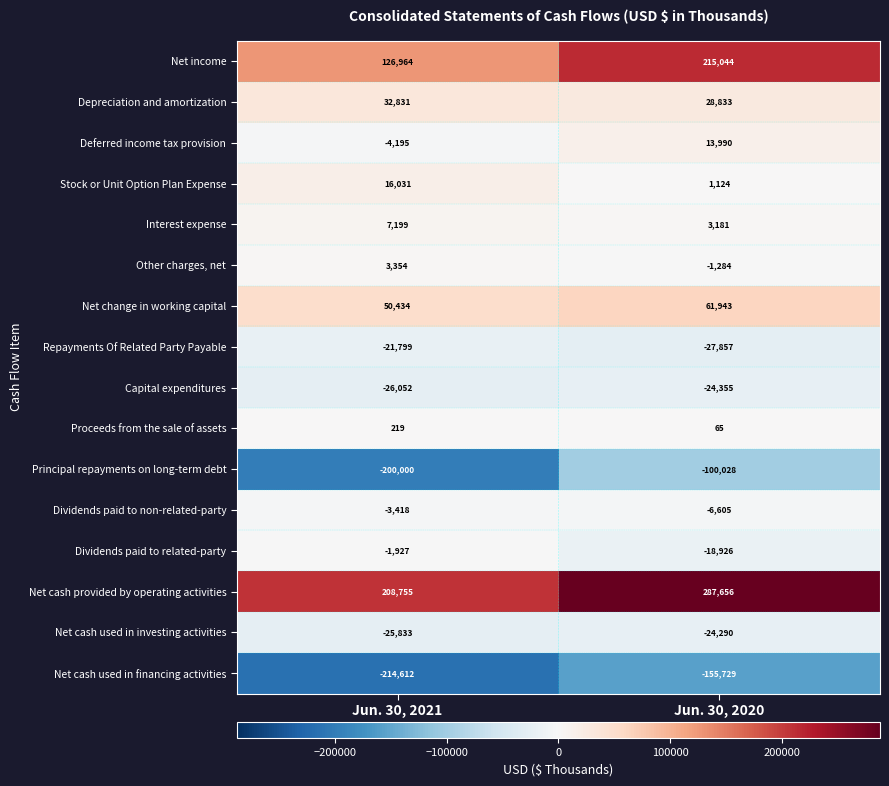

True or false: Depreciation and amortization has a value of 32831 at Jun. 30, 2021.

True